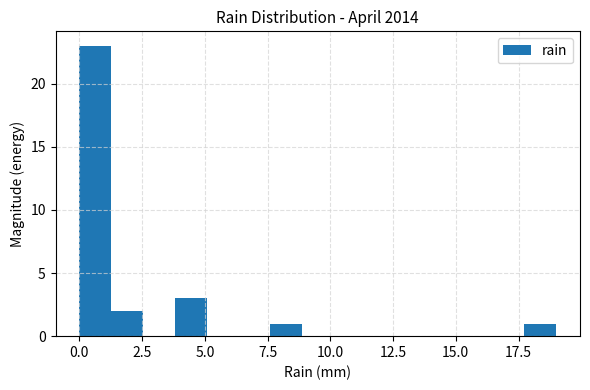

Read against the x-axis, roughly where is the centre of the tallest bar?

0.5